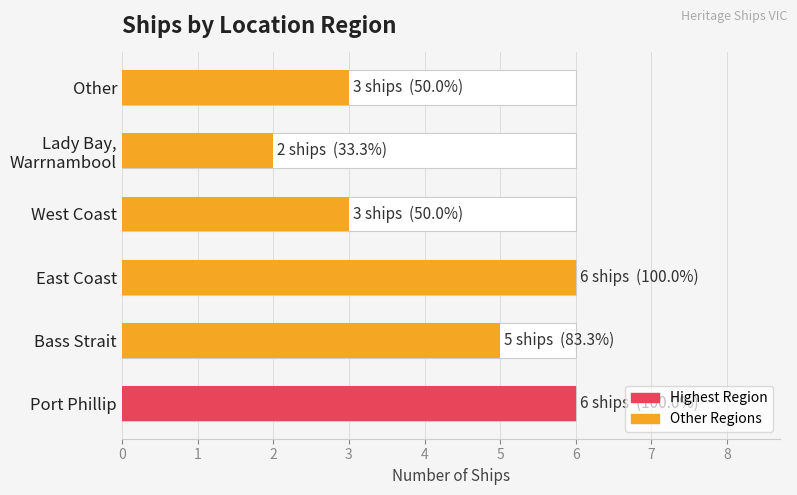

True or false: the data shows 6 at Port Phillip.

True